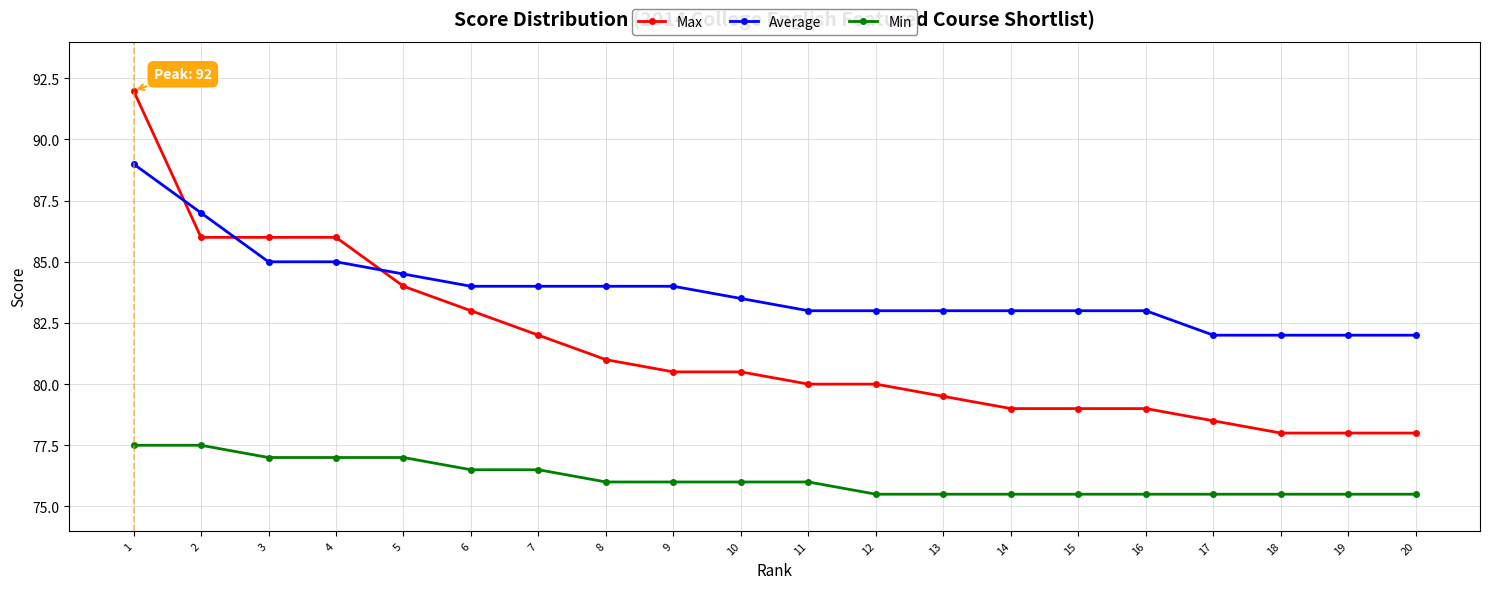

What is the greatest value displayed?

92.0